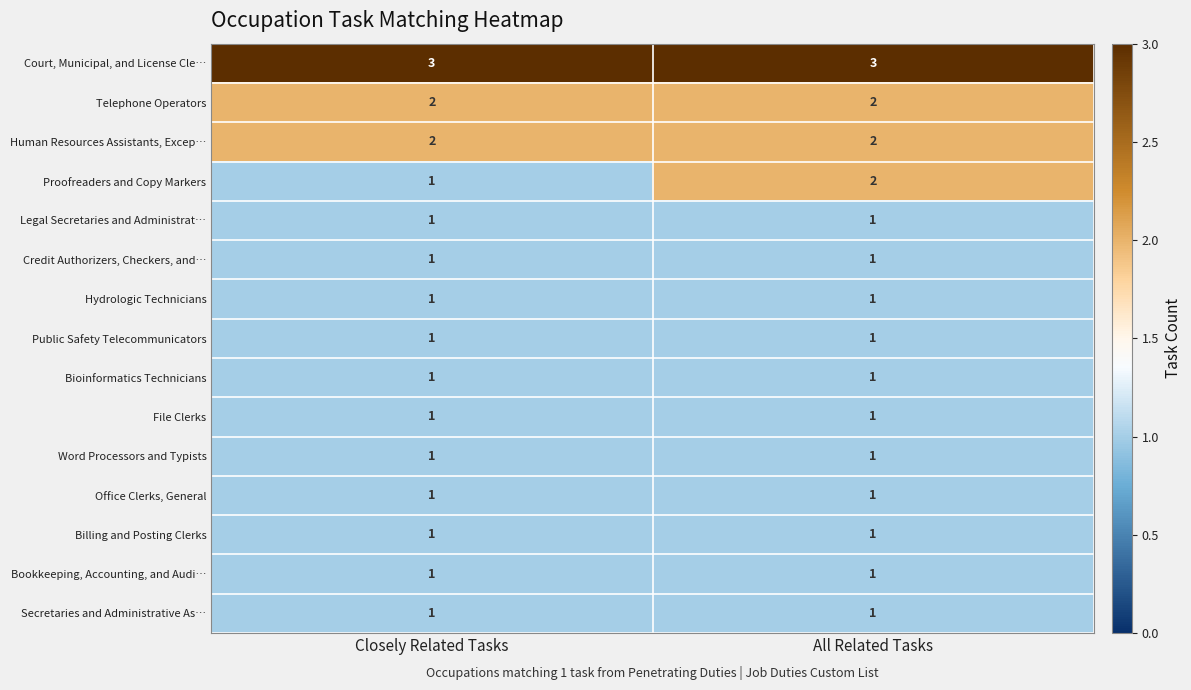

What is the greatest value displayed?

3